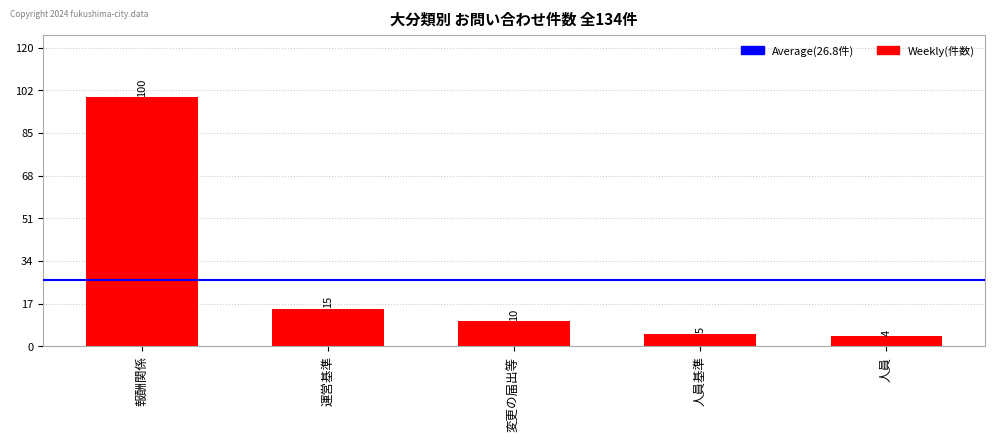

How many bars are there in total?

5